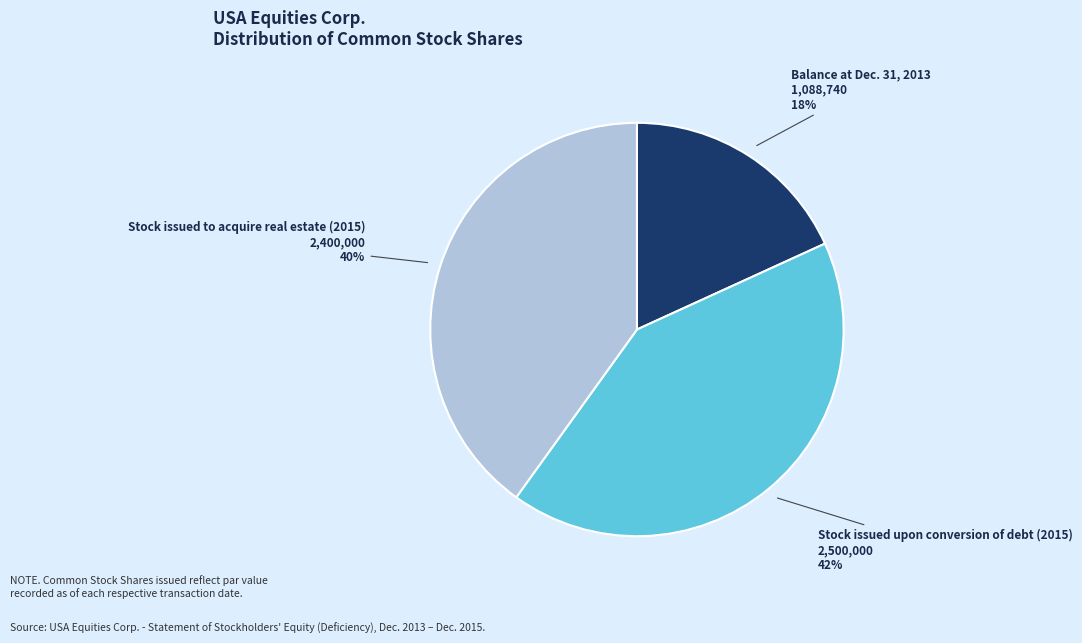

Which slice is the smallest?

Balance at Dec. 31, 2013